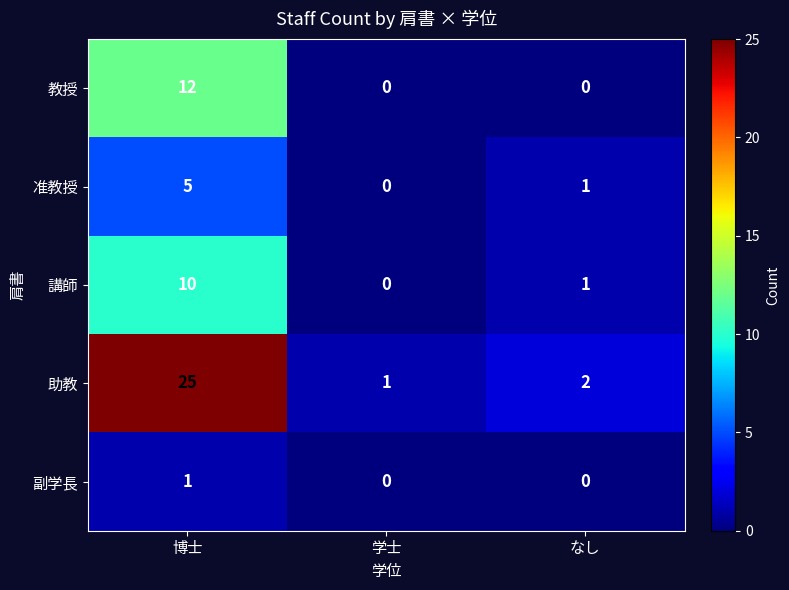

The value of 准教授 at 学士 is -2. True or false?

False